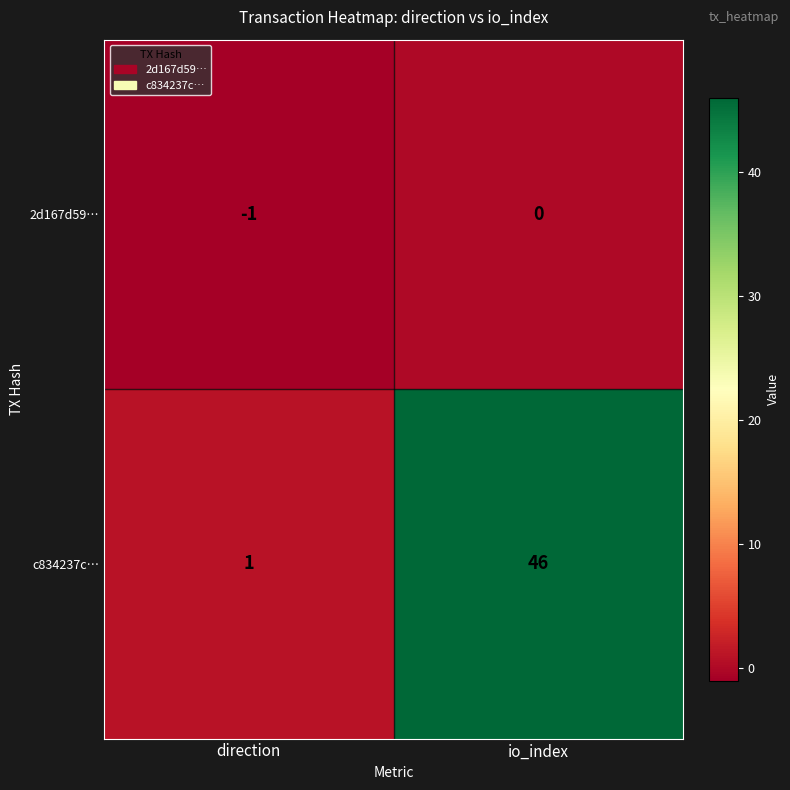

List the labels in order of c834237c… value, largest first.

io_index, direction